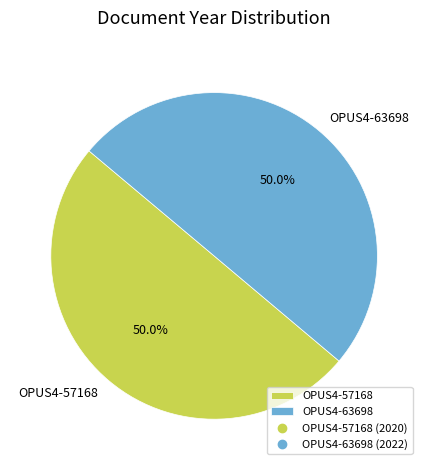

Is it true that OPUS4-63698 is 50% of the pie?

True